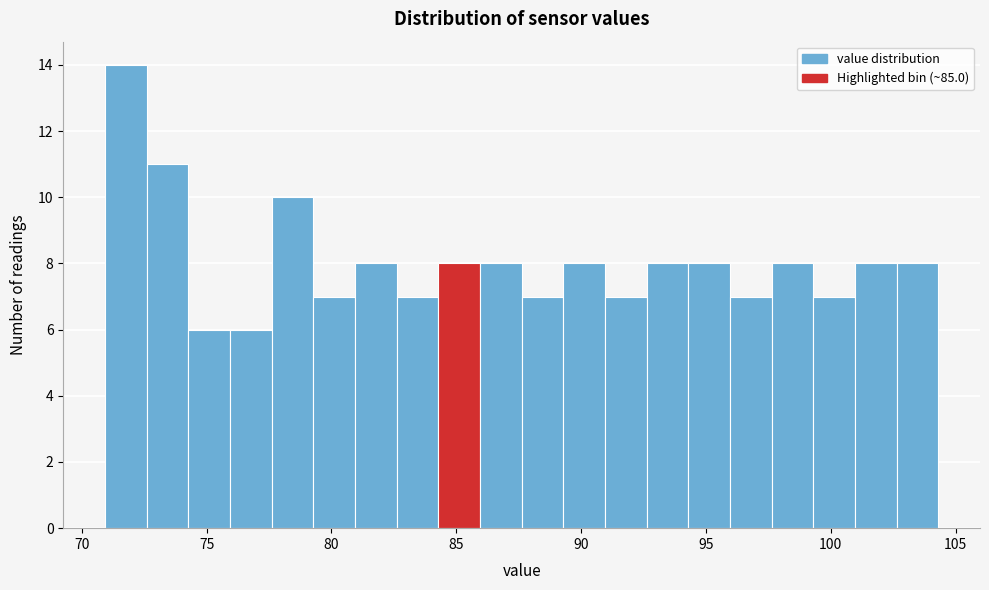

Read against the x-axis, roughly where is the centre of the tallest bar?

72.0